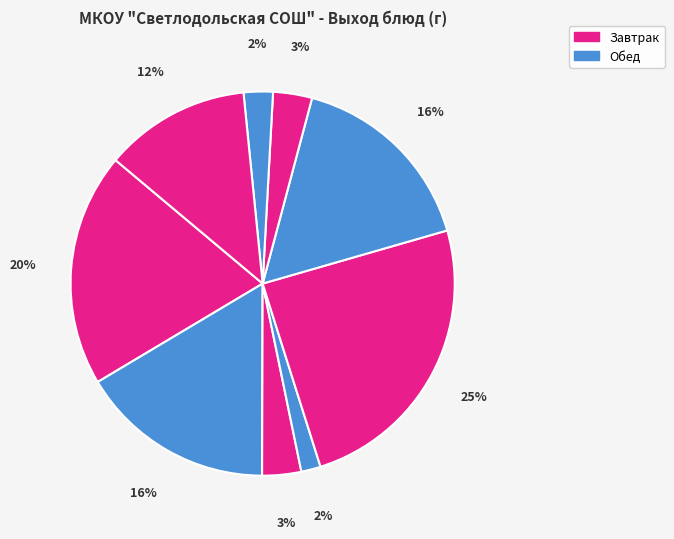

How many segments does this pie chart have?

9